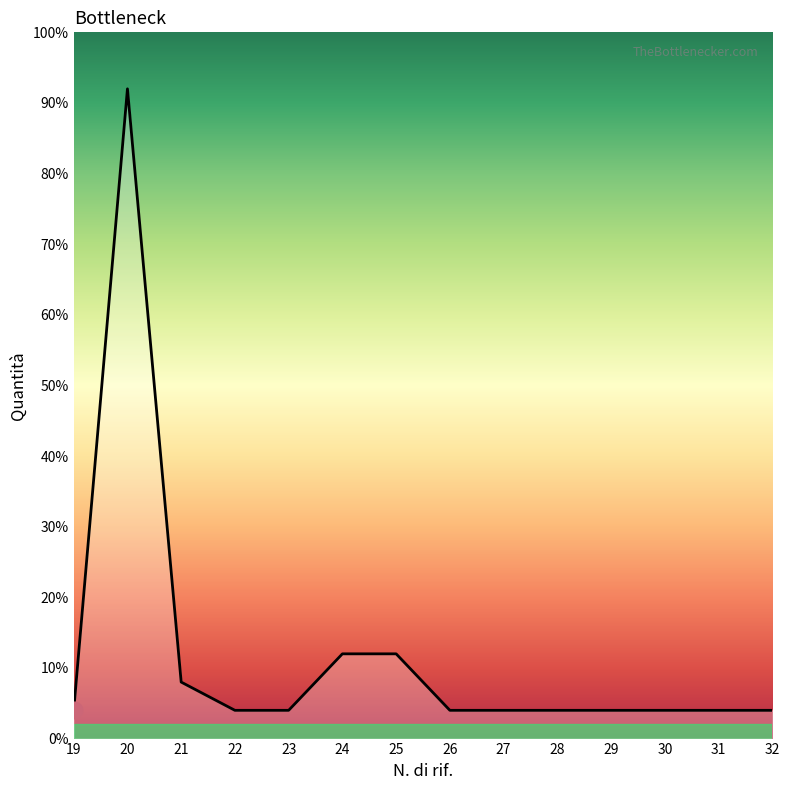

Does the chart have visible grid lines?

No